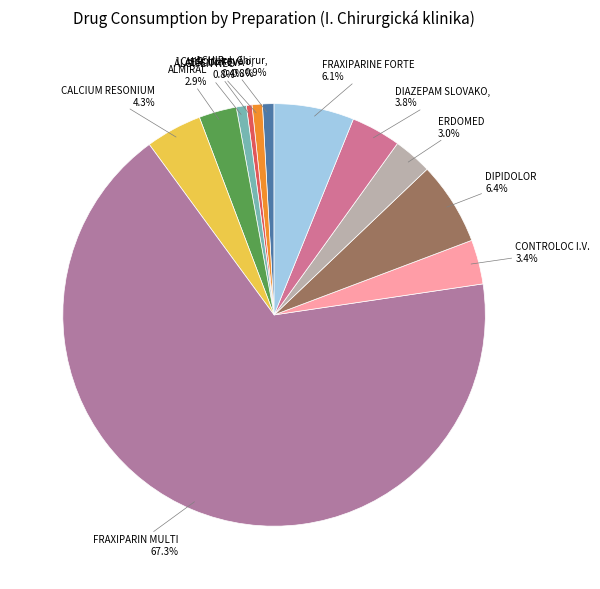

How many segments does this pie chart have?

12